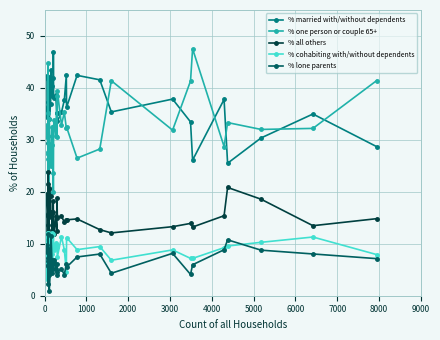

At how many categories does at least one series exceed 7?

40